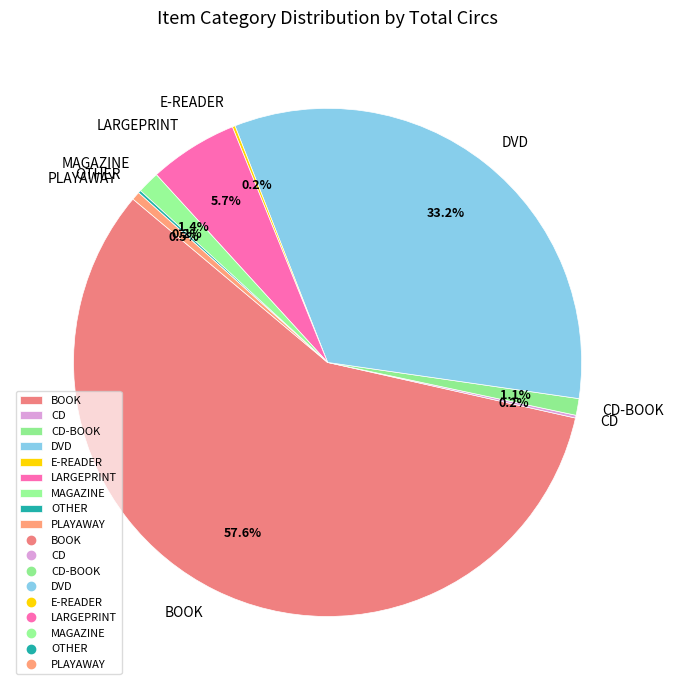

Combined, do LARGEPRINT and DVD account for over 50%?

No